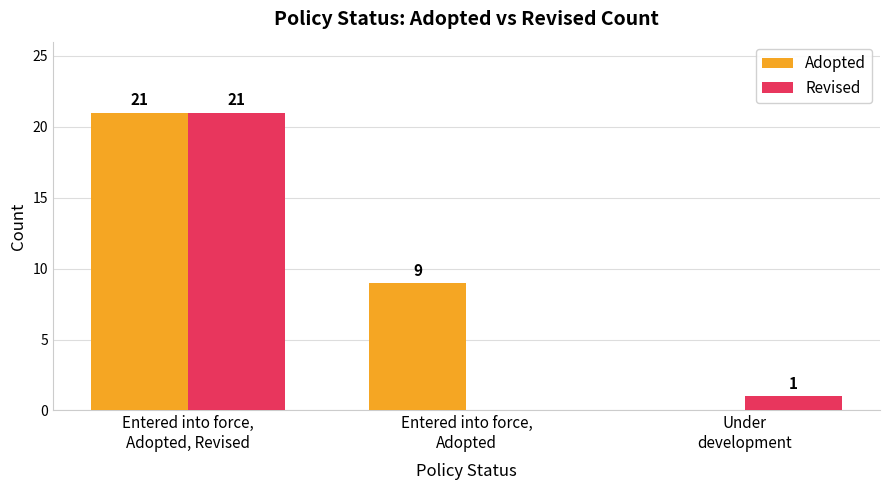

Are the bars horizontal?

No